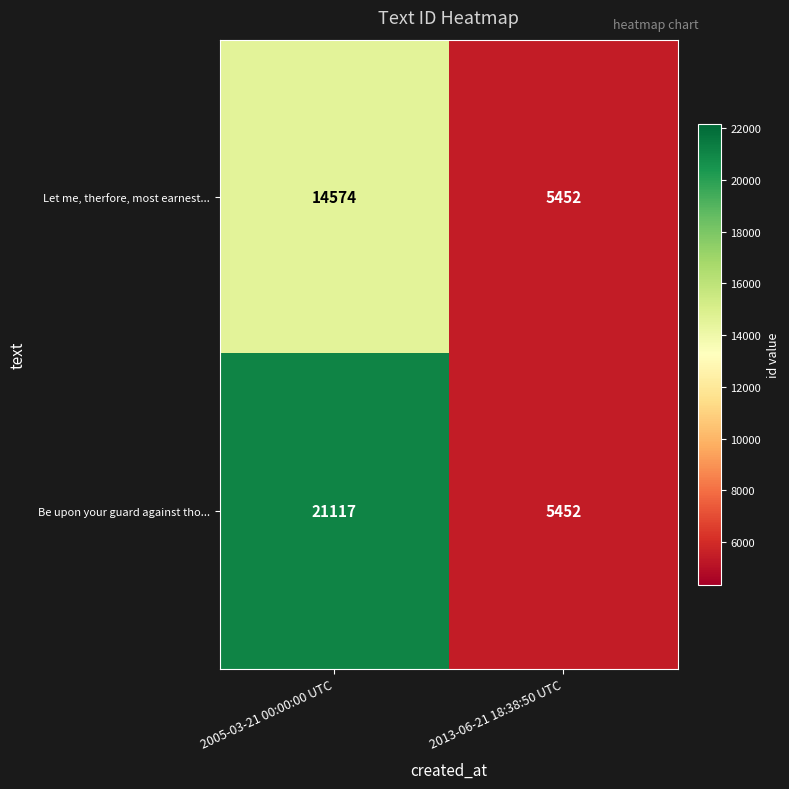

What is the difference between the Be upon your guard against tho... values at 2005-03-21 00:00:00 UTC and 2013-06-21 18:38:50 UTC?

15665